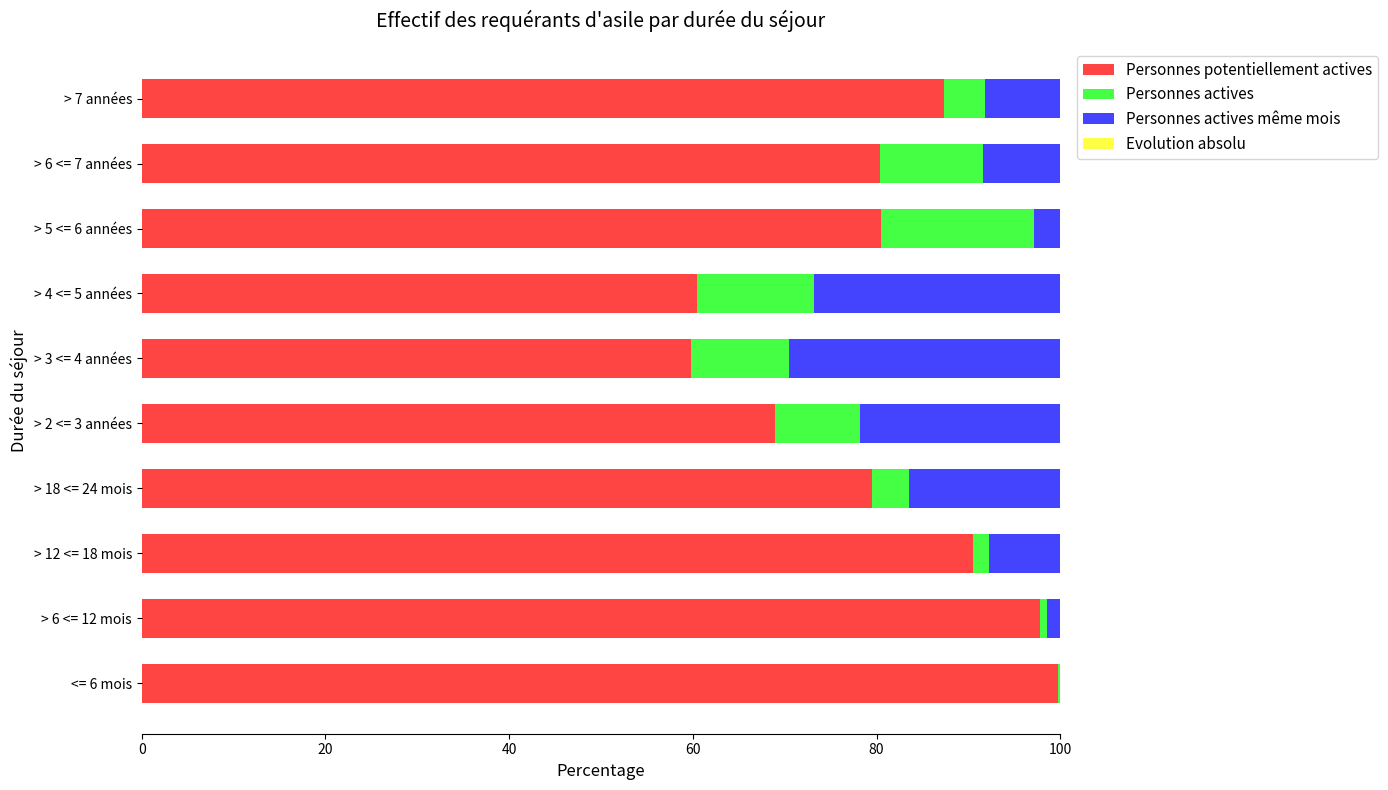

The Personnes potentiellement actives series shows 116.2 at > 2 <= 3 années. True or false?

False